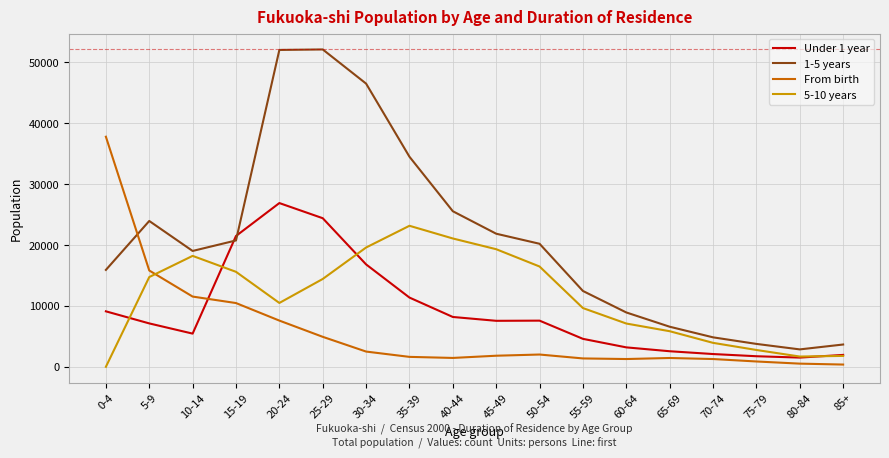

What is the greatest value displayed?

52113